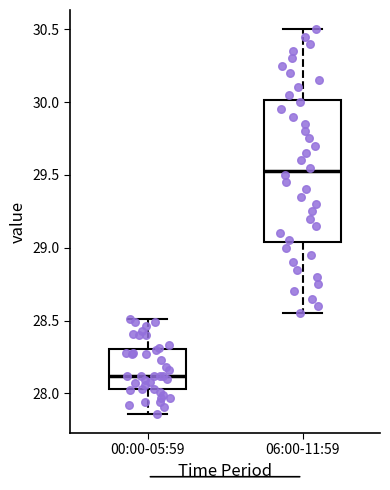

Reading left to right, transcribe this box plot: for each box, give where its median line is, the range the box spans, and where its two whiskers end, as read against the y-axis. The values are not printed on the chart, so give them approximately, as read against the axis.

00:00-05:59: median 28.10, box 28.05 to 28.30, whiskers 27.85 to 28.50
06:00-11:59: median 29.55, box 29.05 to 30.00, whiskers 28.55 to 30.50